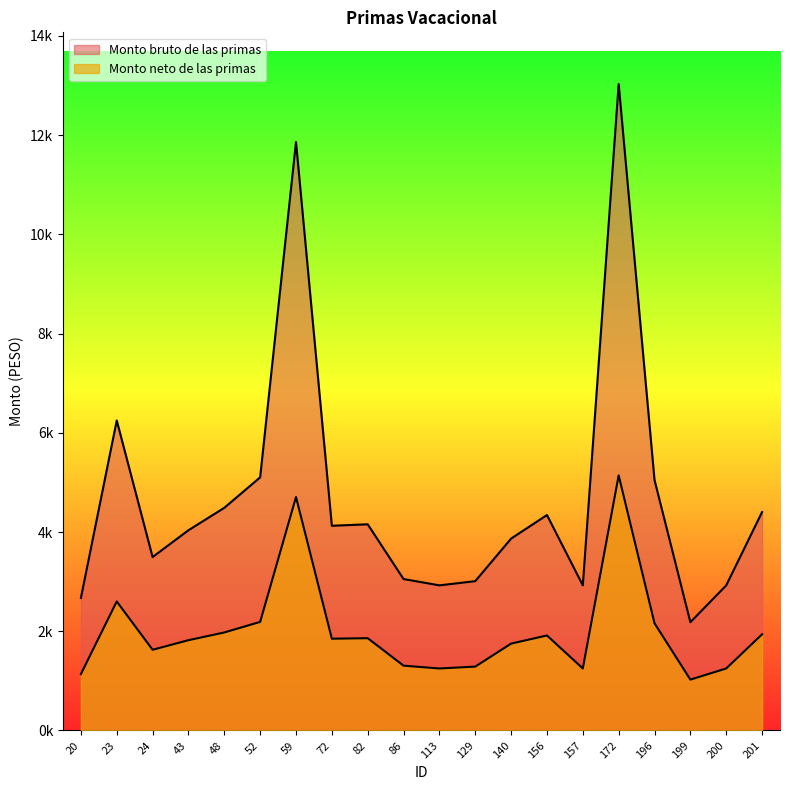

The Monto neto de las primas series shows 277.6 at 86. True or false?

False